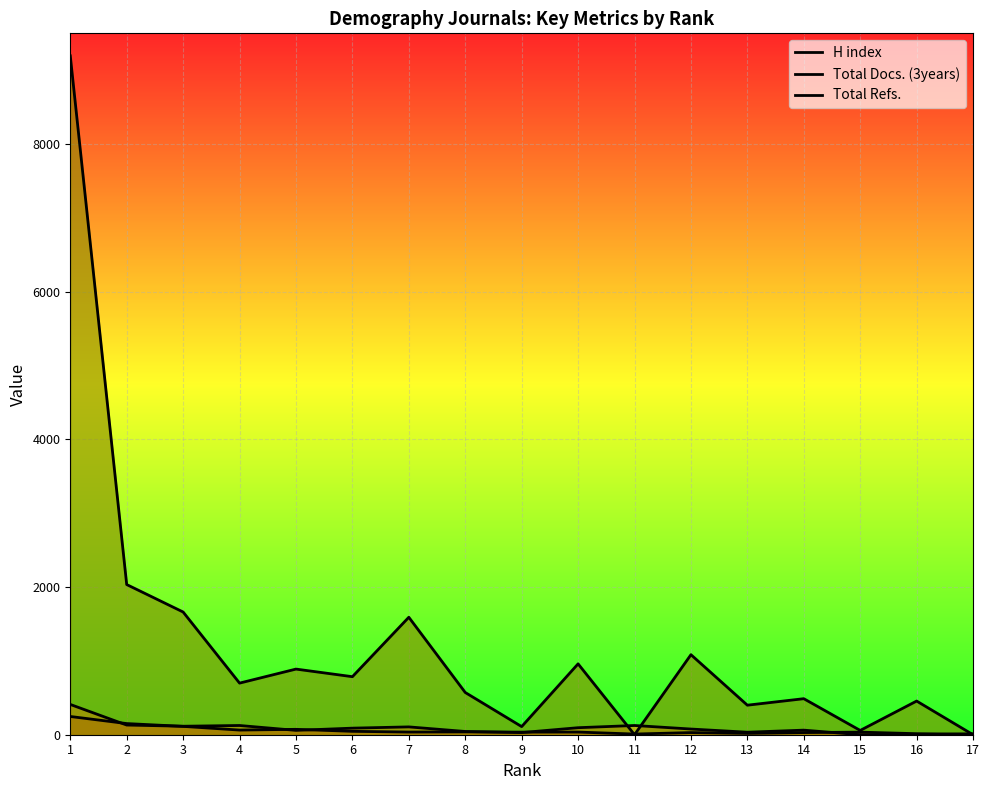

Which series has the largest total across all categories?

Total Refs.